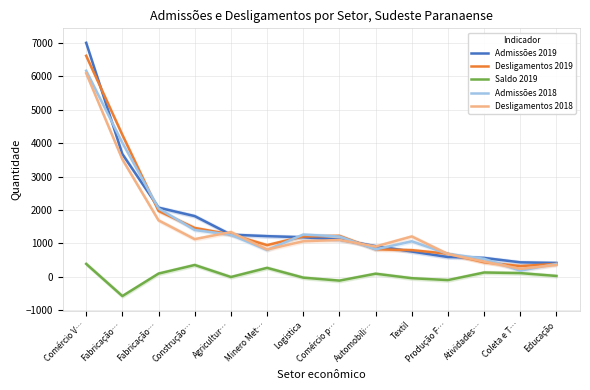

How many interior local valleys does the Admissões 2018 series have?

3